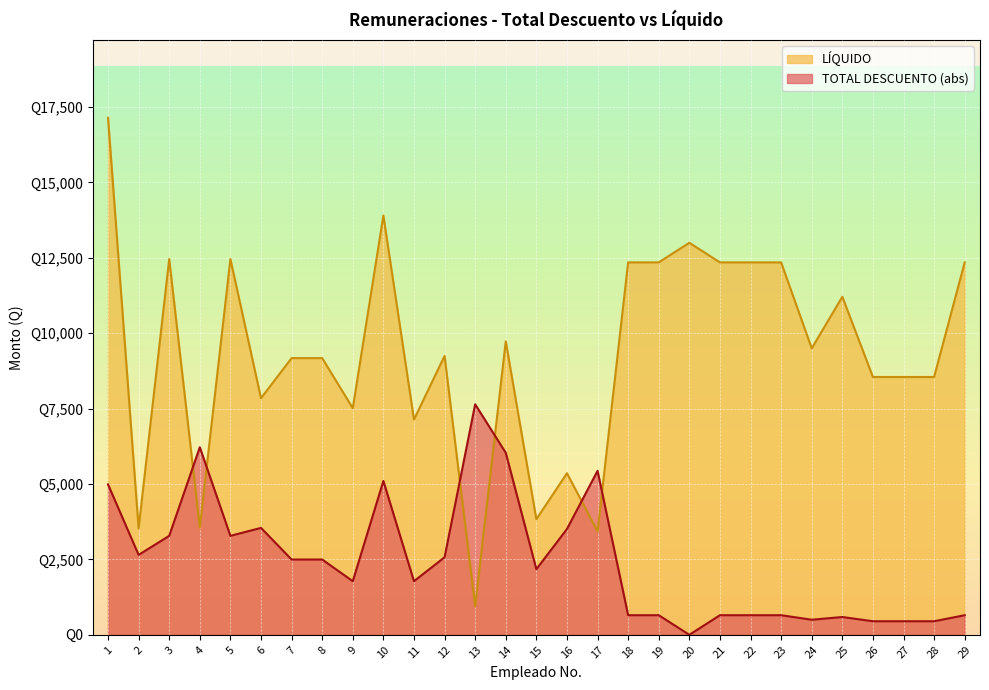

Which series changed the most between 3 and 25?

TOTAL DESCUENTO (abs)